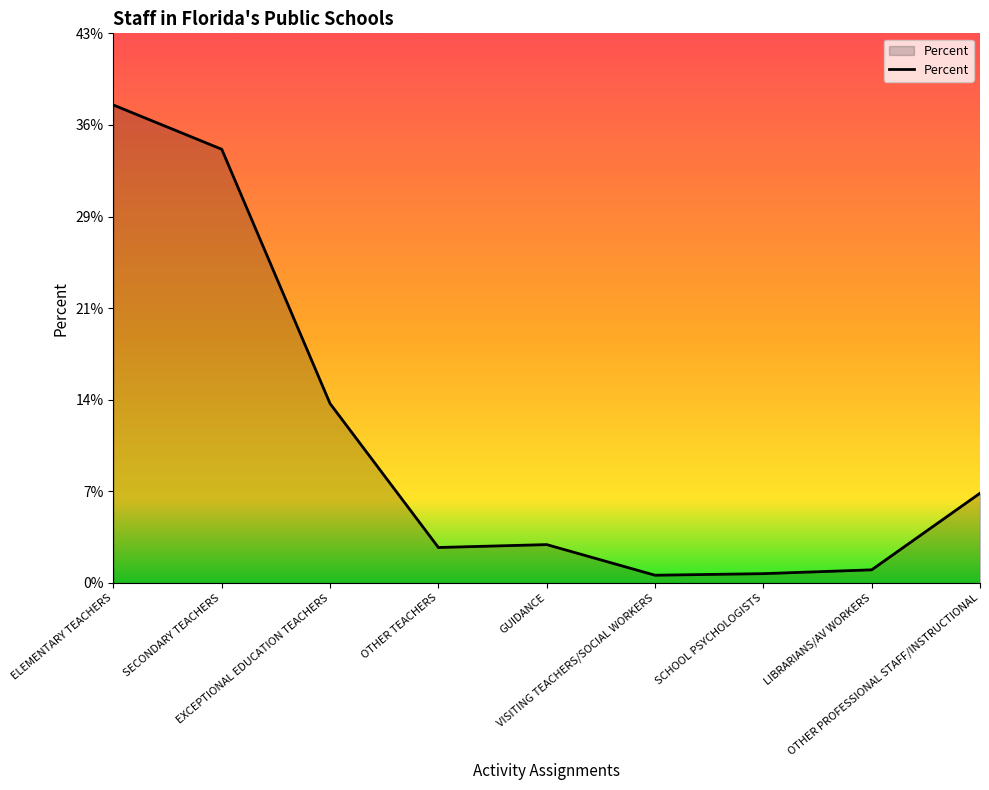

Does the chart have visible grid lines?

No